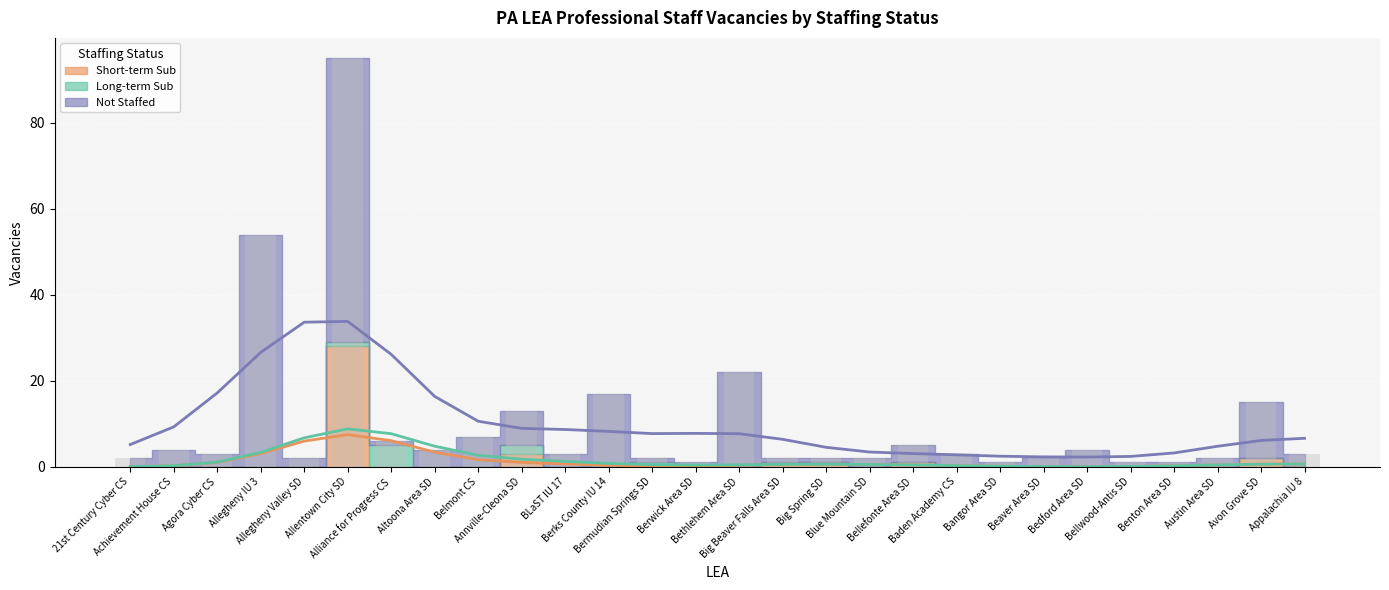

The value of Not Staffed (trend) at Allegheny Valley SD is 33.6. True or false?

True